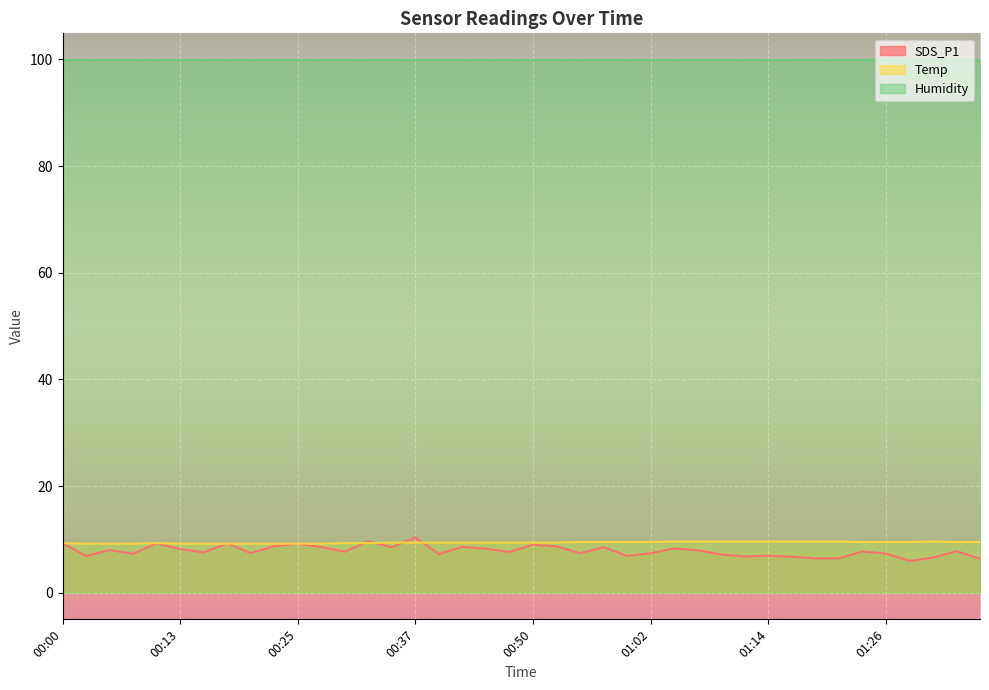

Is it true that Temp equals 9.6 at 01:22?

True